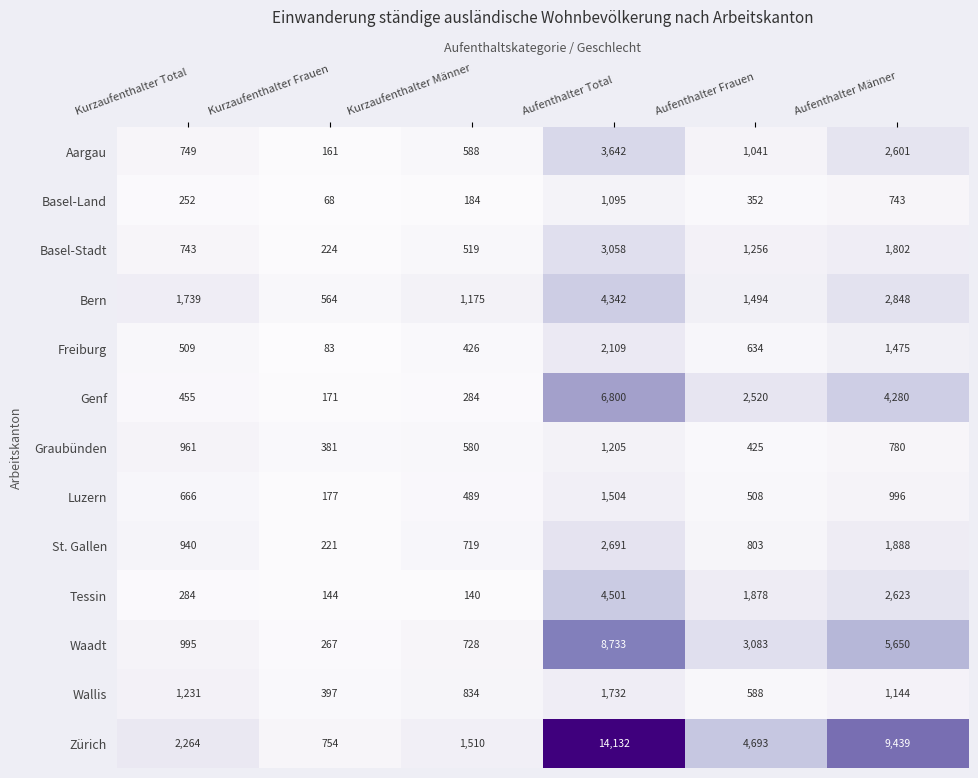

List the series in order of their peak value, highest first.

Zürich, Waadt, Genf, Tessin, Bern, Aargau, Basel-Stadt, St. Gallen, Freiburg, Wallis, Luzern, Graubünden, Basel-Land